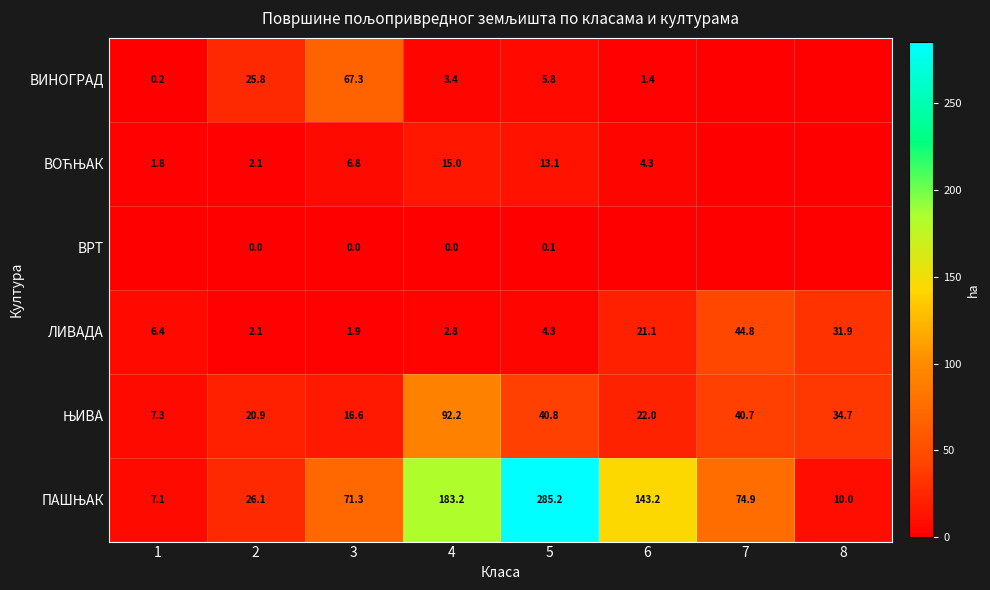

Is the value of ПАШЊАК at 7 greater than the value of ВРТ at 2?

Yes